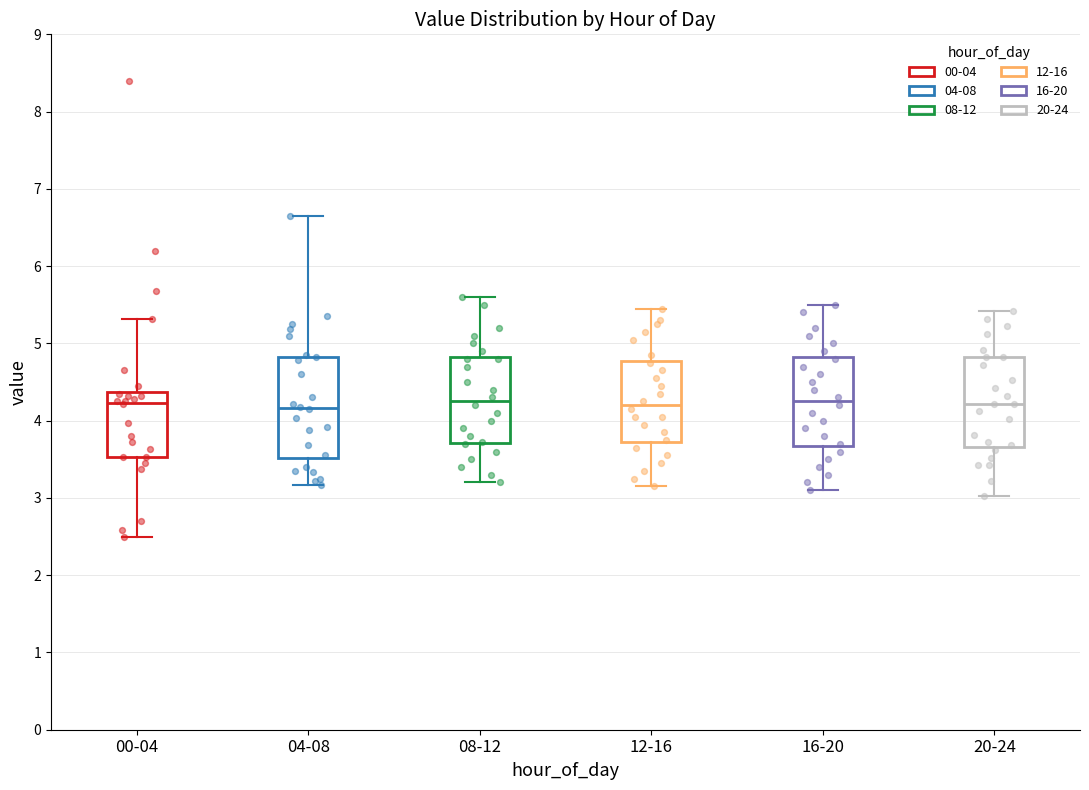

Where does the lower whisker of the box for 20-24 end on the y-axis? The values are not printed on the chart, so give them approximately, as read against the axis.

3.0